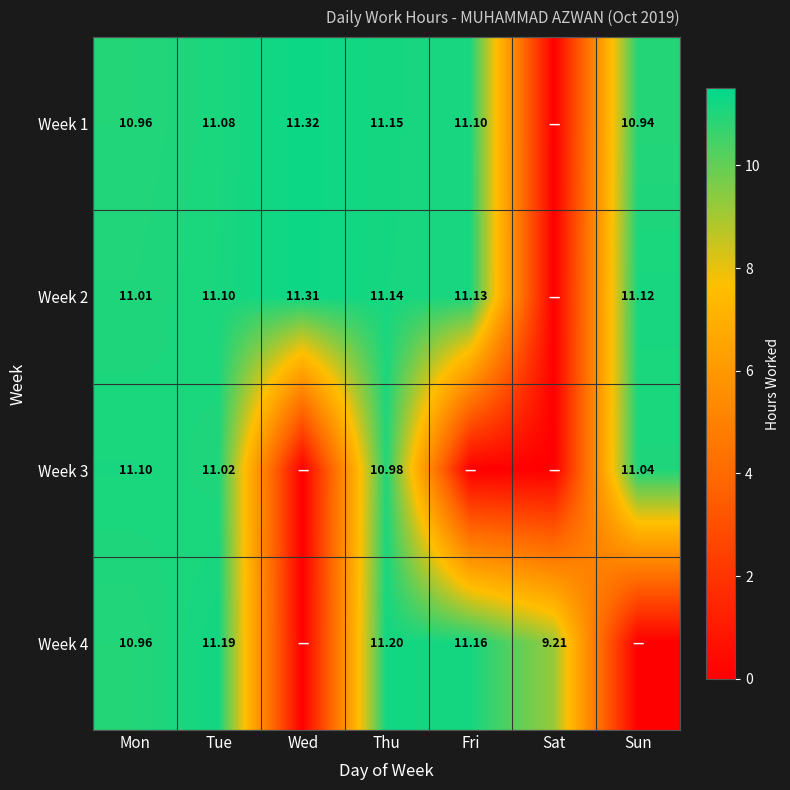

List the labels in order of Week 2 value, smallest first.

Sat, Mon, Tue, Sun, Fri, Thu, Wed